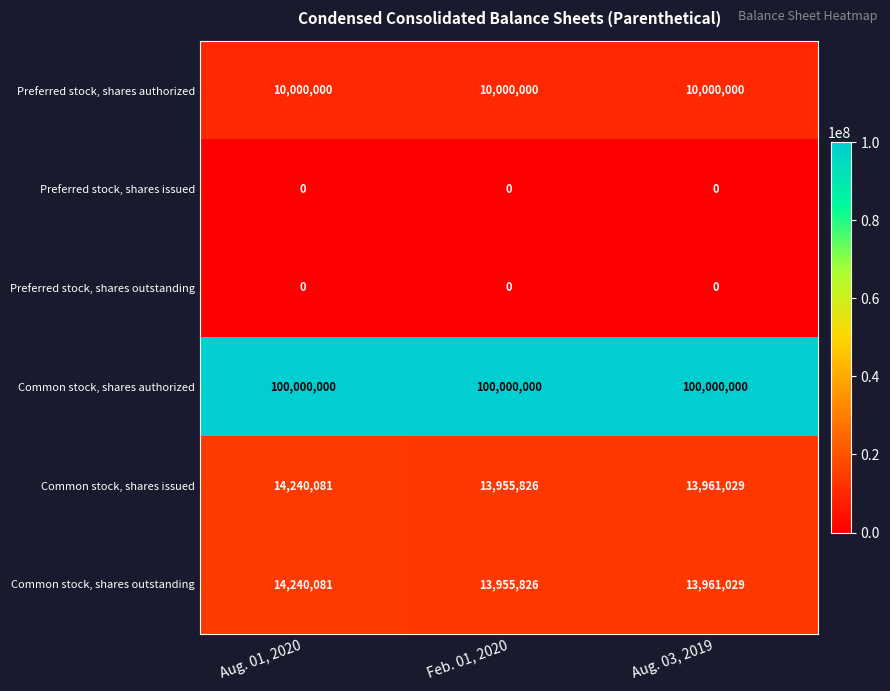

Reading left to right, what are all the values shown in this chart?

Preferred stock, shares authorized: Aug. 01, 2020=10000000	Feb. 01, 2020=10000000	Aug. 03, 2019=10000000
Preferred stock, shares issued: Aug. 01, 2020=0	Feb. 01, 2020=0	Aug. 03, 2019=0
Preferred stock, shares outstanding: Aug. 01, 2020=0	Feb. 01, 2020=0	Aug. 03, 2019=0
Common stock, shares authorized: Aug. 01, 2020=100000000	Feb. 01, 2020=100000000	Aug. 03, 2019=100000000
Common stock, shares issued: Aug. 01, 2020=14240081	Feb. 01, 2020=13955826	Aug. 03, 2019=13961029
Common stock, shares outstanding: Aug. 01, 2020=14240081	Feb. 01, 2020=13955826	Aug. 03, 2019=13961029